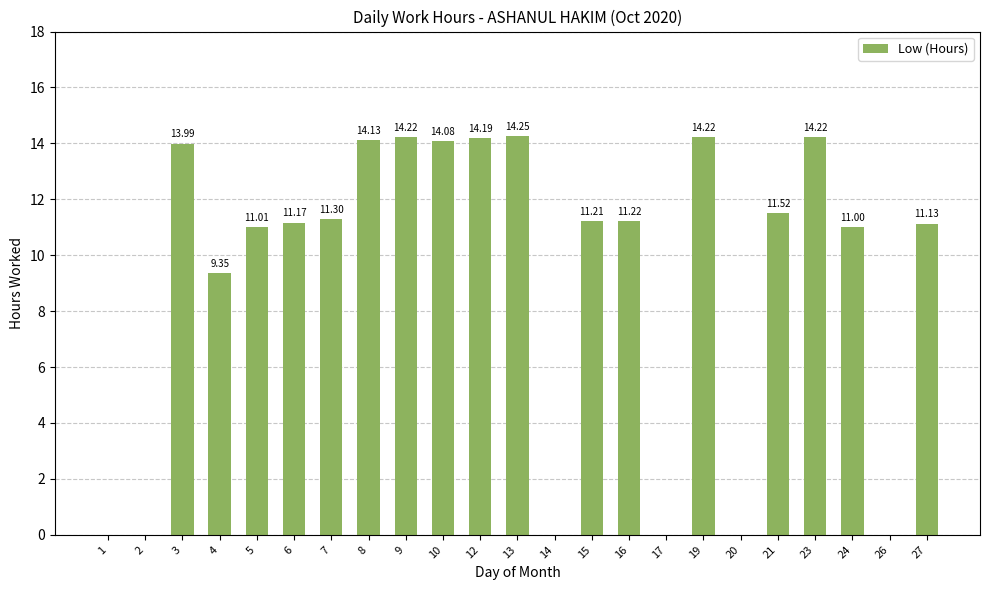

How many categories are shown in the chart?

23